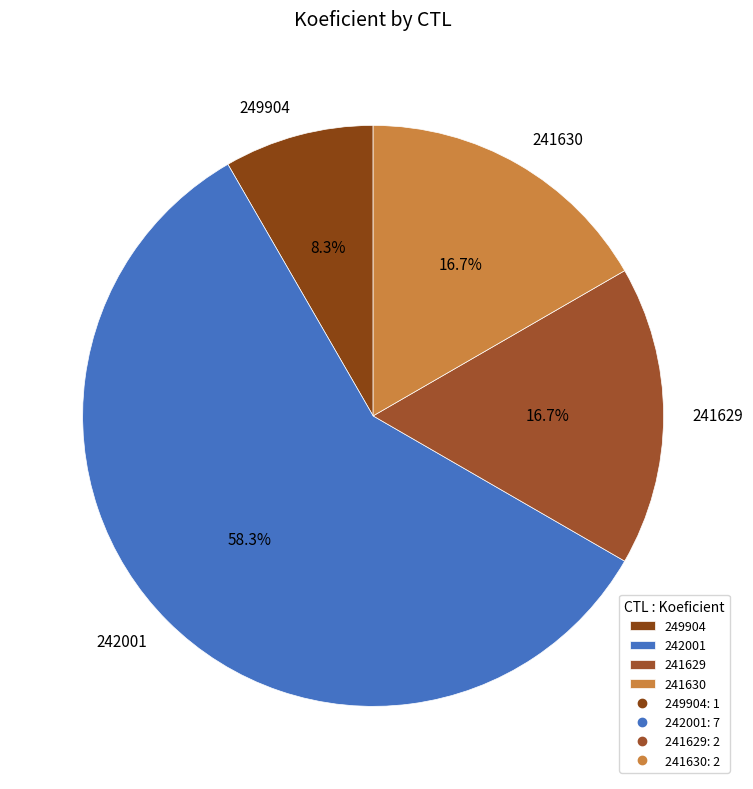

Combined, do 241630 and 241629 account for over 50%?

No